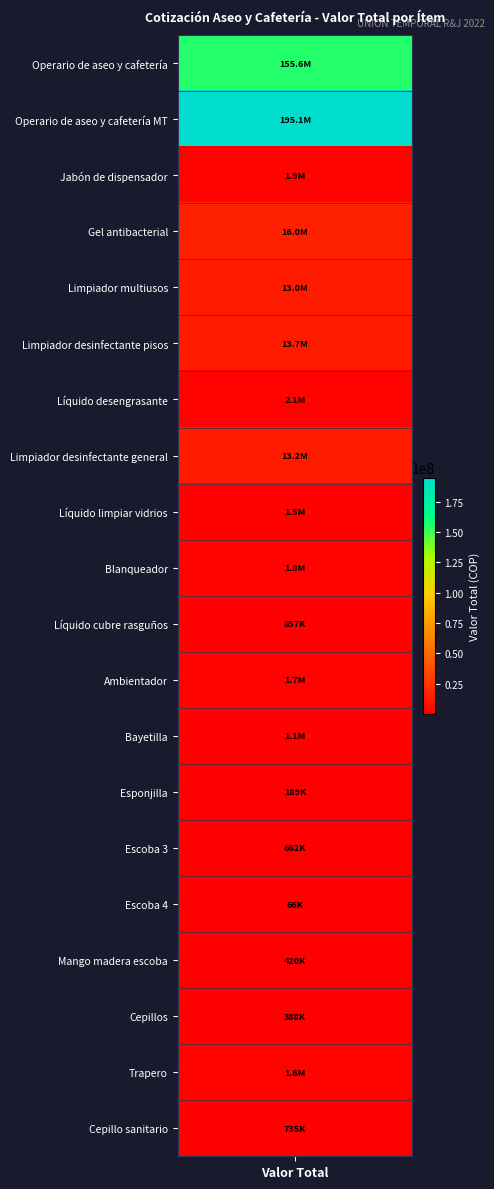

At how many categories does at least one series exceed 111909684?

1